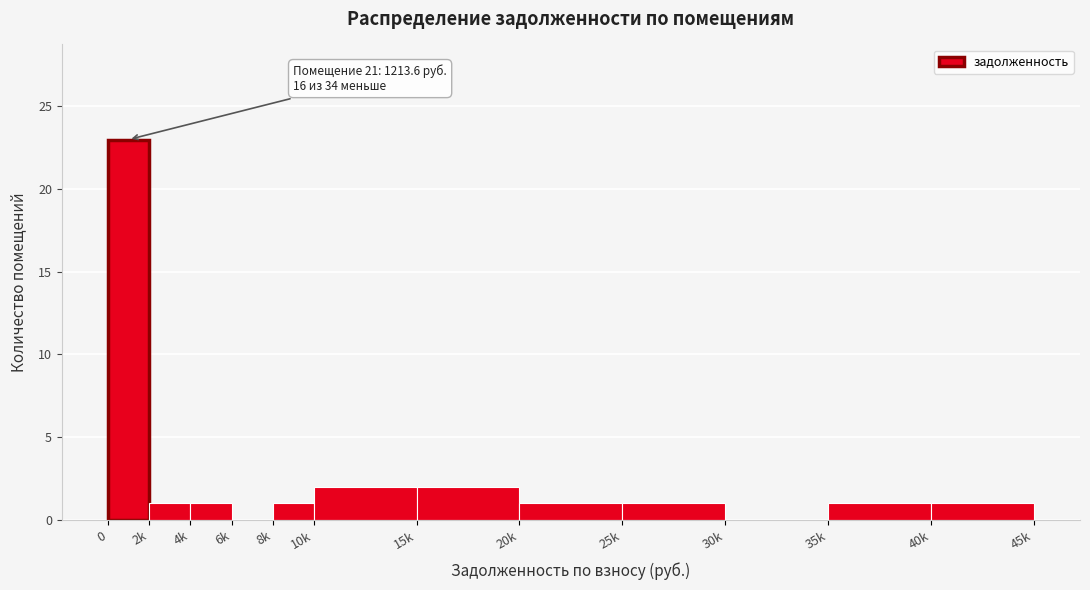

Reading left to right, extract all data points from this chart.

0=23	2k=1	4k=1	6k=0	8k=1	10k=2	15k=2	20k=1	25k=1	30k=0	35k=1	40k=1